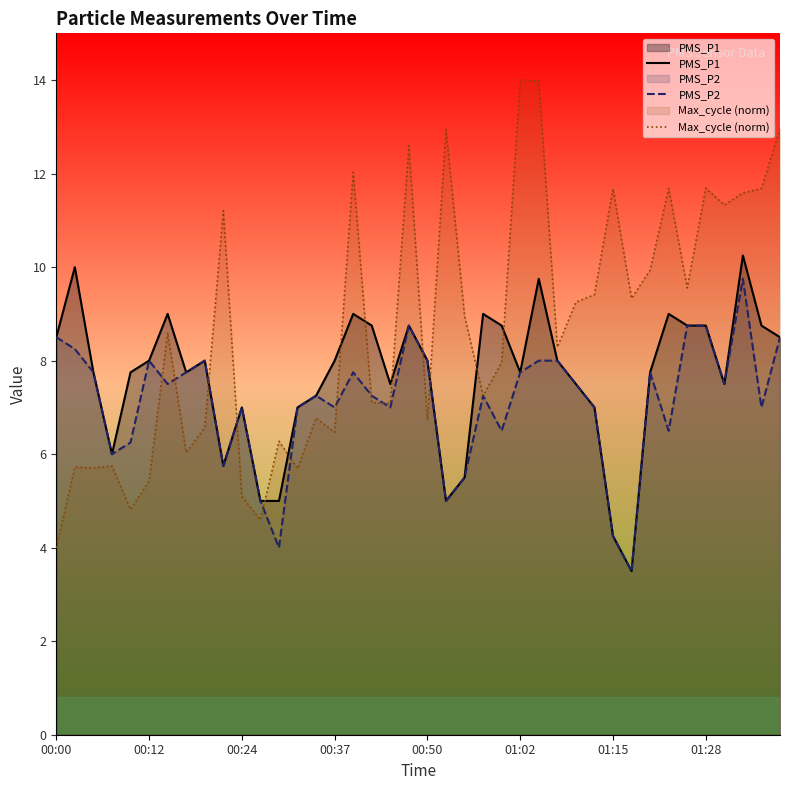

Which series has the largest total across all categories?

Max_cycle (norm)